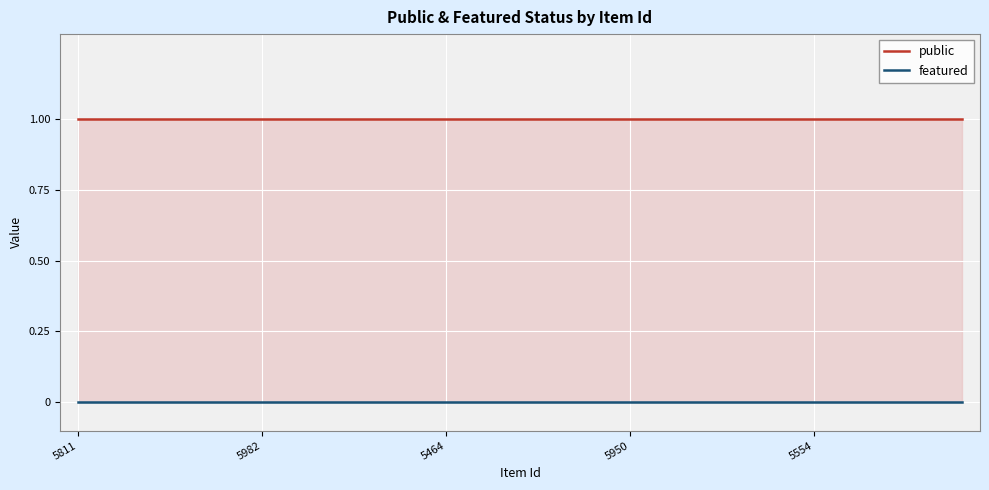

True or false: featured and public intersect in this chart.

False